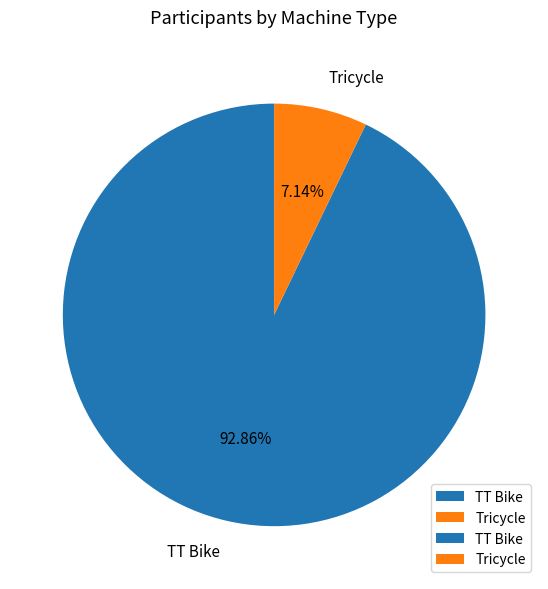

How much of the chart is everything except TT Bike?

7.1%